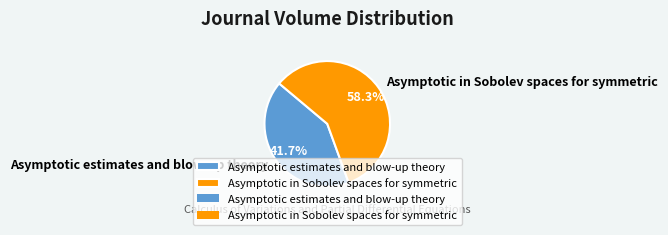

To the nearest percent, what is the difference between the Asymptotic estimates and blow-up theory and Asymptotic in Sobolev spaces for symmetric slice percentages?

17%